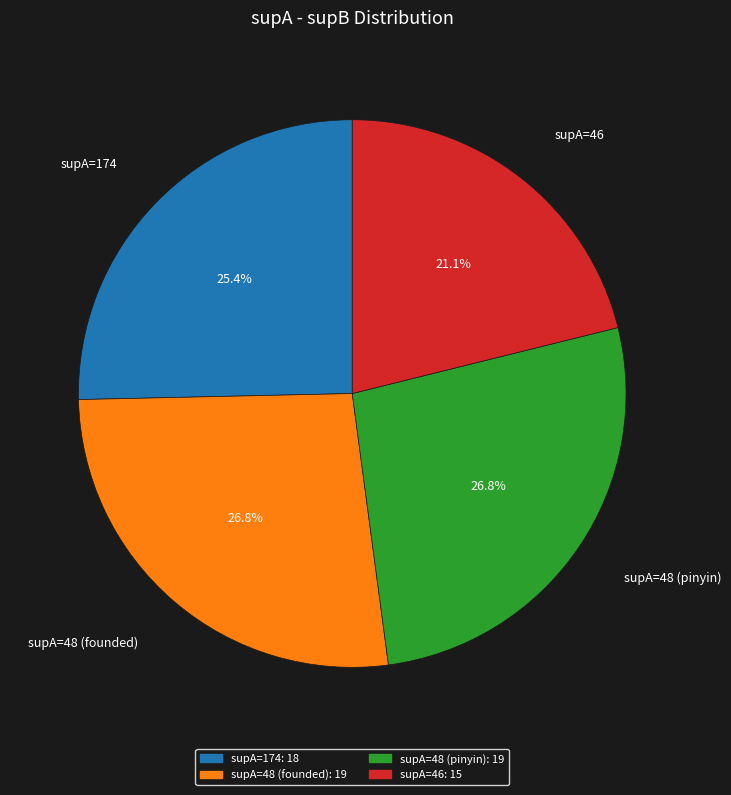

Does supA=174 account for over 50% of the chart?

No